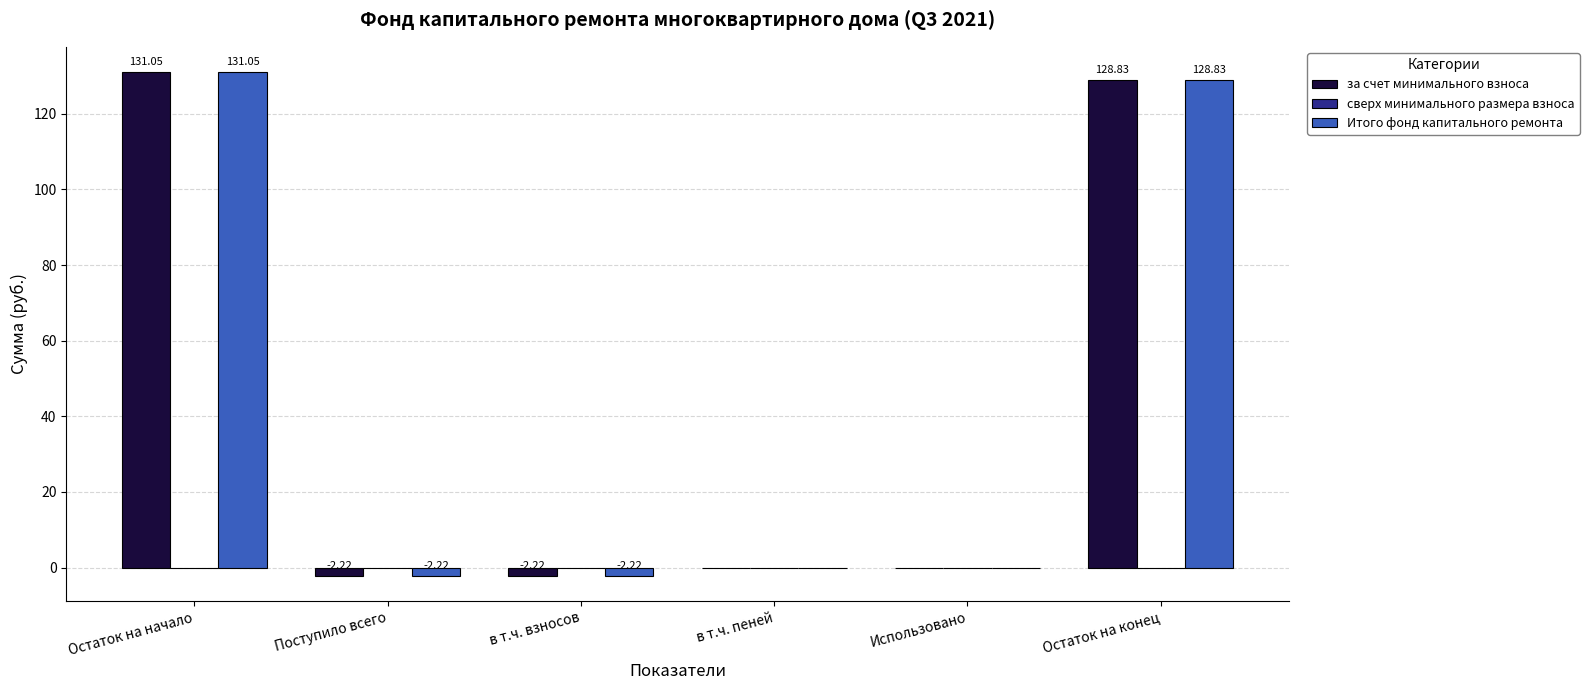

What is the sum of all за счет минимального взноса values?

255.4